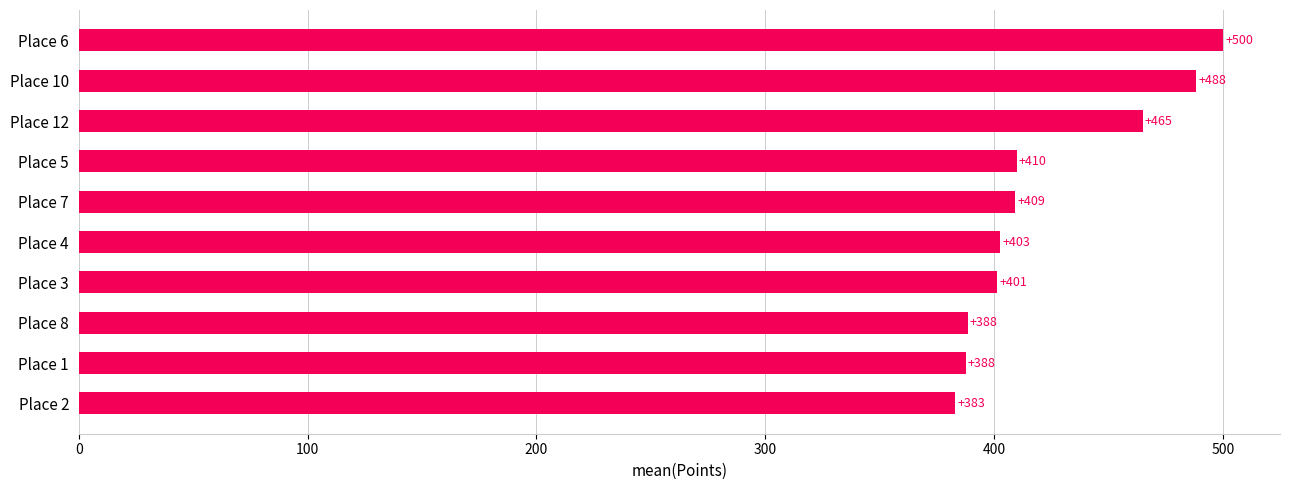

Is it true that the value at Place 4 is 402.8?

True